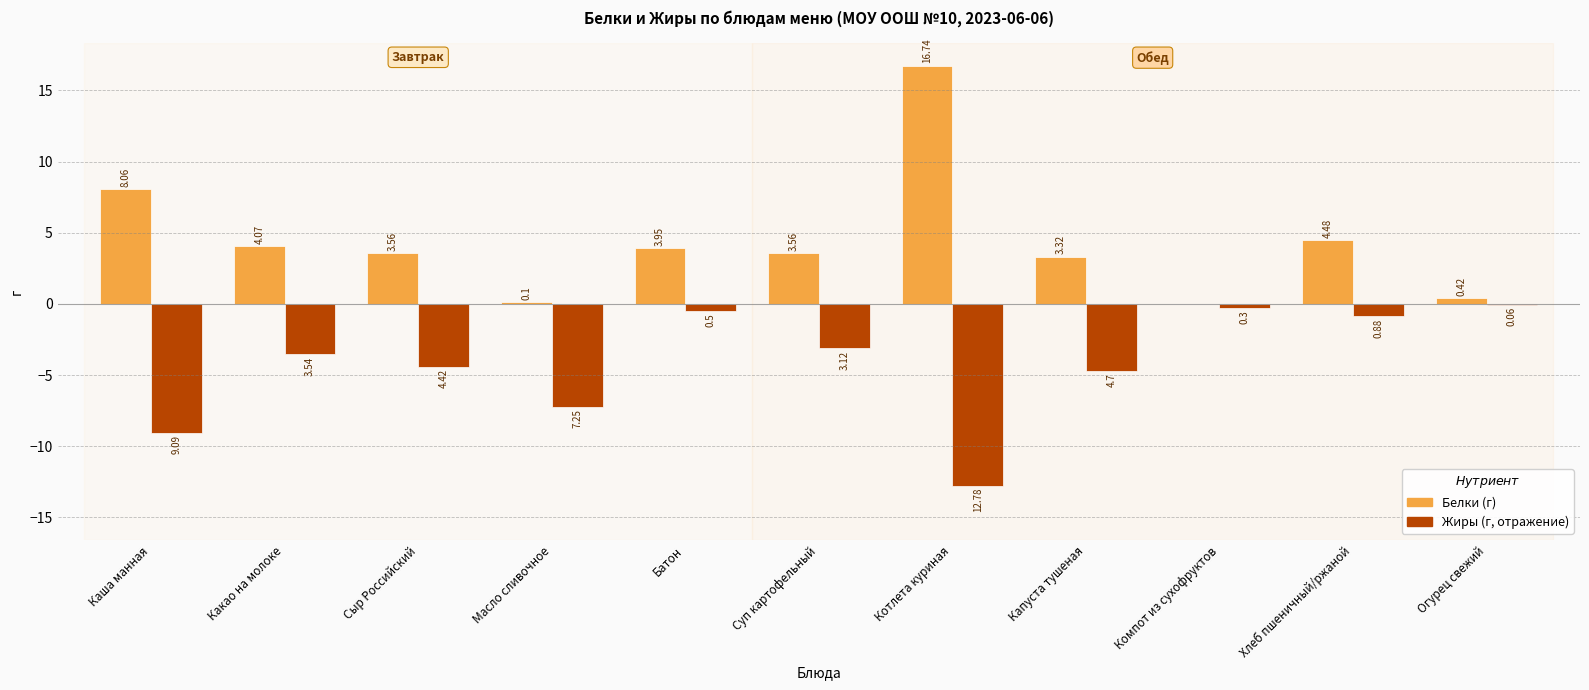

What is the total value across all series at Капуста тушеная?

-1.4